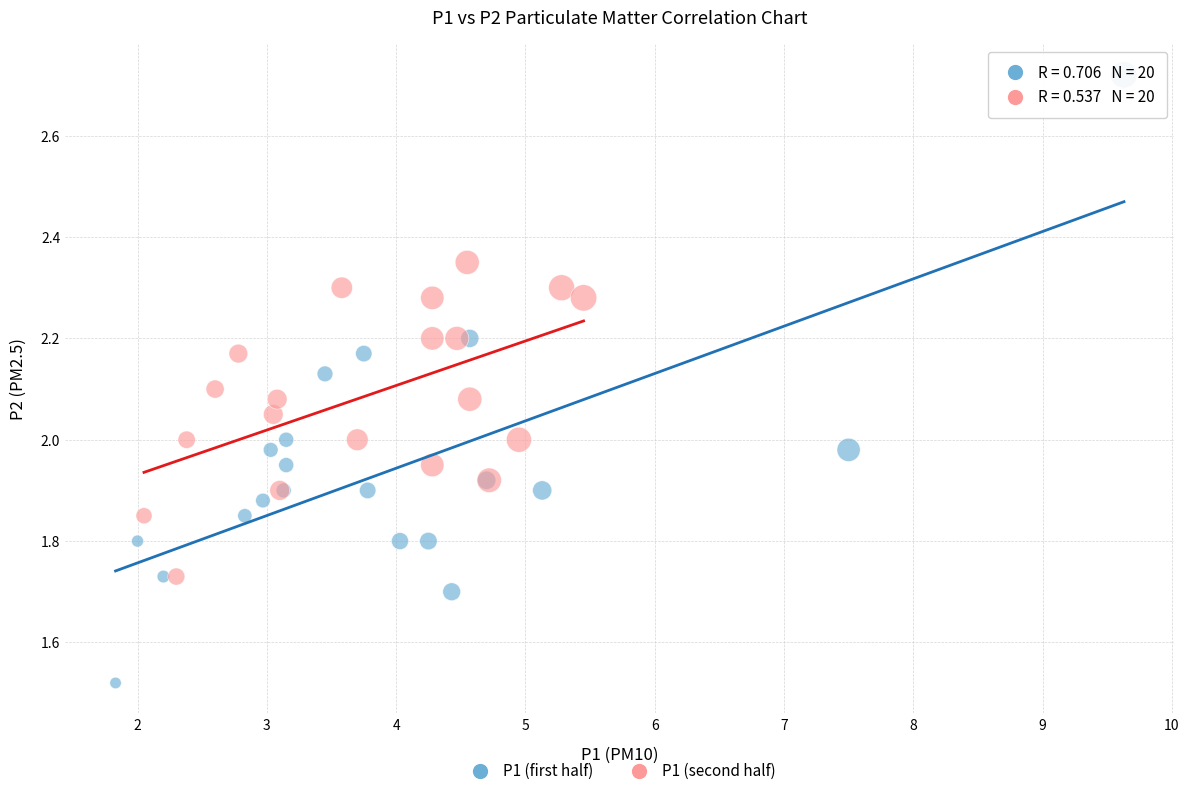

What are all the series names shown in the legend?

P1 (first half), P1 (second half)